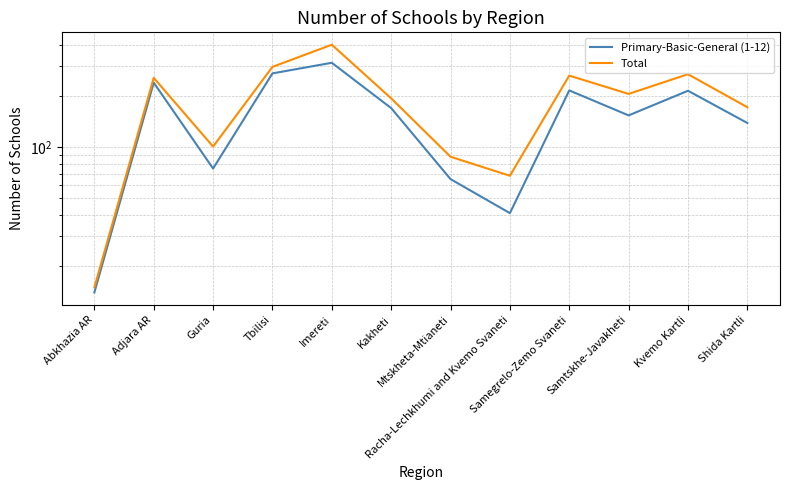

Reading left to right, what are all the values shown in this chart?

Primary-Basic-General (1-12): Abkhazia AR=14	Adjara AR=240	Guria=75	Tbilisi=272	Imereti=314	Kakheti=170	Mtskheta-Mtianeti=65	Racha-Lechkhumi and Kvemo Svaneti=41	Samegrelo-Zemo Svaneti=216	Samtskhe-Javakheti=154	Kvemo Kartli=215	Shida Kartli=139
Total: Abkhazia AR=15	Adjara AR=256	Guria=101	Tbilisi=297	Imereti=401	Kakheti=194	Mtskheta-Mtianeti=88	Racha-Lechkhumi and Kvemo Svaneti=68	Samegrelo-Zemo Svaneti=264	Samtskhe-Javakheti=206	Kvemo Kartli=269	Shida Kartli=172